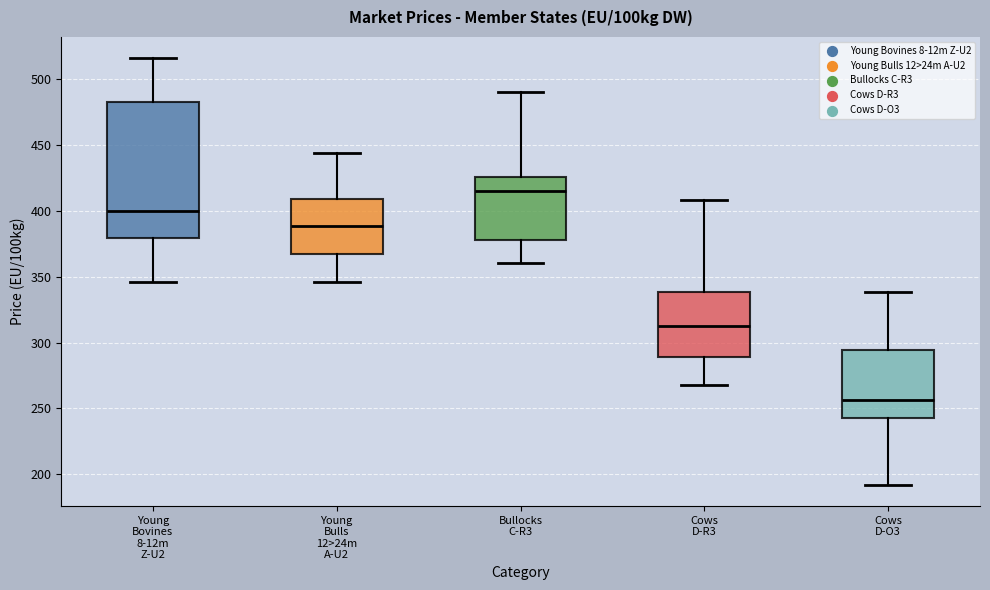

Which box's median line is the highest?

Bullocks C-R3